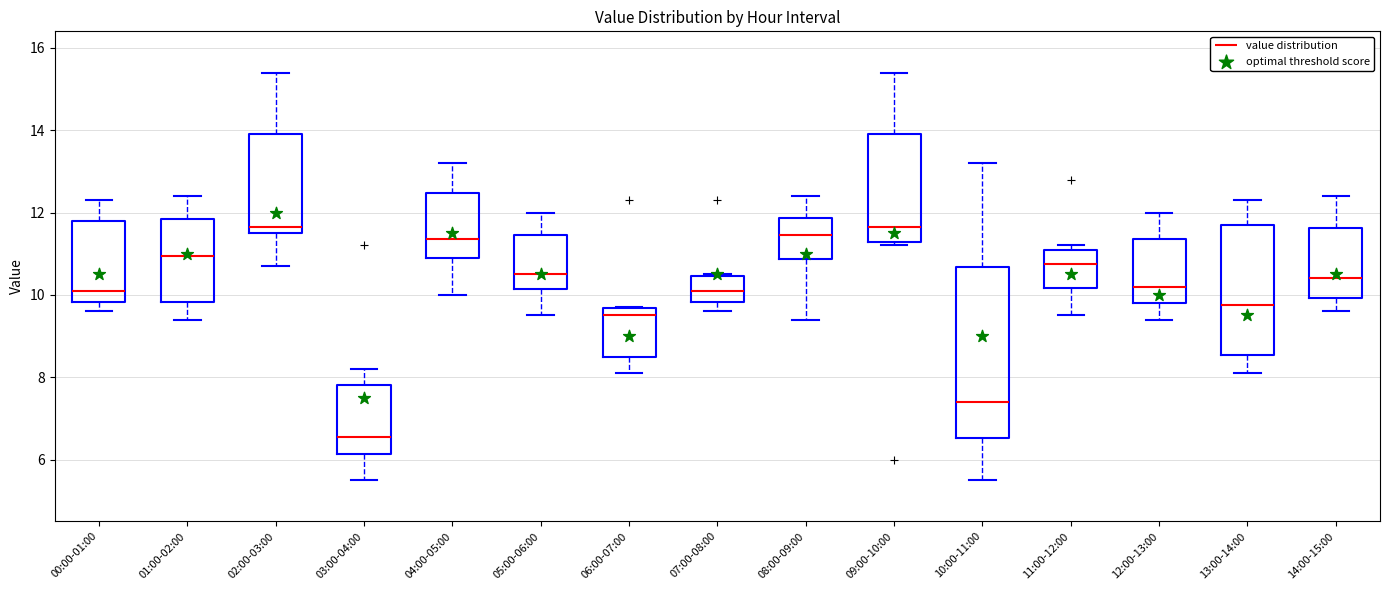

Reading left to right, transcribe this box plot: for each box, give where its median line is, the range the box spans, and where its two whiskers end, as read against the y-axis. The values are not printed on the chart, so give them approximately, as read against the axis.

00:00-01:00: median 10.2, box 9.8 to 11.8, whiskers 9.6 to 12.4
01:00-02:00: median 11.0, box 9.8 to 11.8, whiskers 9.4 to 12.4
02:00-03:00: median 11.6 (just above the box's lower edge), box 11.6 to 14.0, whiskers 10.8 to 15.4
03:00-04:00: median 6.6, box 6.2 to 7.8, whiskers 5.6 to 8.2
04:00-05:00: median 11.4, box 11.0 to 12.4, whiskers 10.0 to 13.2
05:00-06:00: median 10.6, box 10.2 to 11.4, whiskers 9.6 to 12.0
06:00-07:00: median 9.6 (just below the box's upper edge), box 8.6 to 9.6, whiskers 8.2 to 9.8
07:00-08:00: median 10.2, box 9.8 to 10.4, whiskers 9.6 to 10.6
08:00-09:00: median 11.4, box 10.8 to 11.8, whiskers 9.4 to 12.4
09:00-10:00: median 11.6, box 11.2 to 14.0, whiskers 11.2 (just below the box's lower edge) to 15.4
10:00-11:00: median 7.4, box 6.6 to 10.6, whiskers 5.6 to 13.2
11:00-12:00: median 10.8, box 10.2 to 11.2, whiskers 9.6 to 11.2 (just above the box's upper edge)
12:00-13:00: median 10.2, box 9.8 to 11.4, whiskers 9.4 to 12.0
13:00-14:00: median 9.8, box 8.6 to 11.8, whiskers 8.2 to 12.4
14:00-15:00: median 10.4, box 10.0 to 11.6, whiskers 9.6 to 12.4